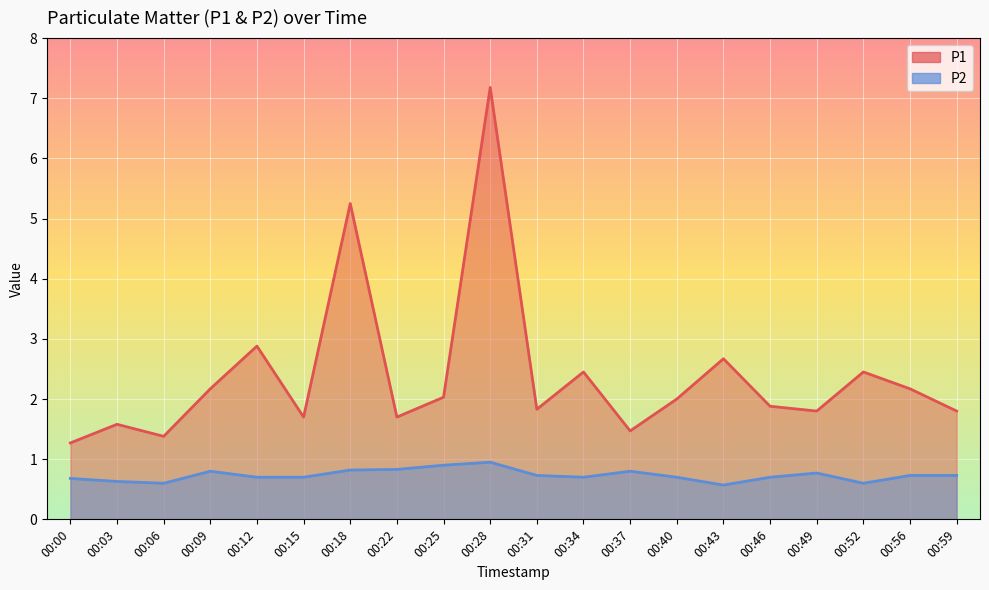

Between 00:03 and 00:52, which series saw the biggest shift?

P1